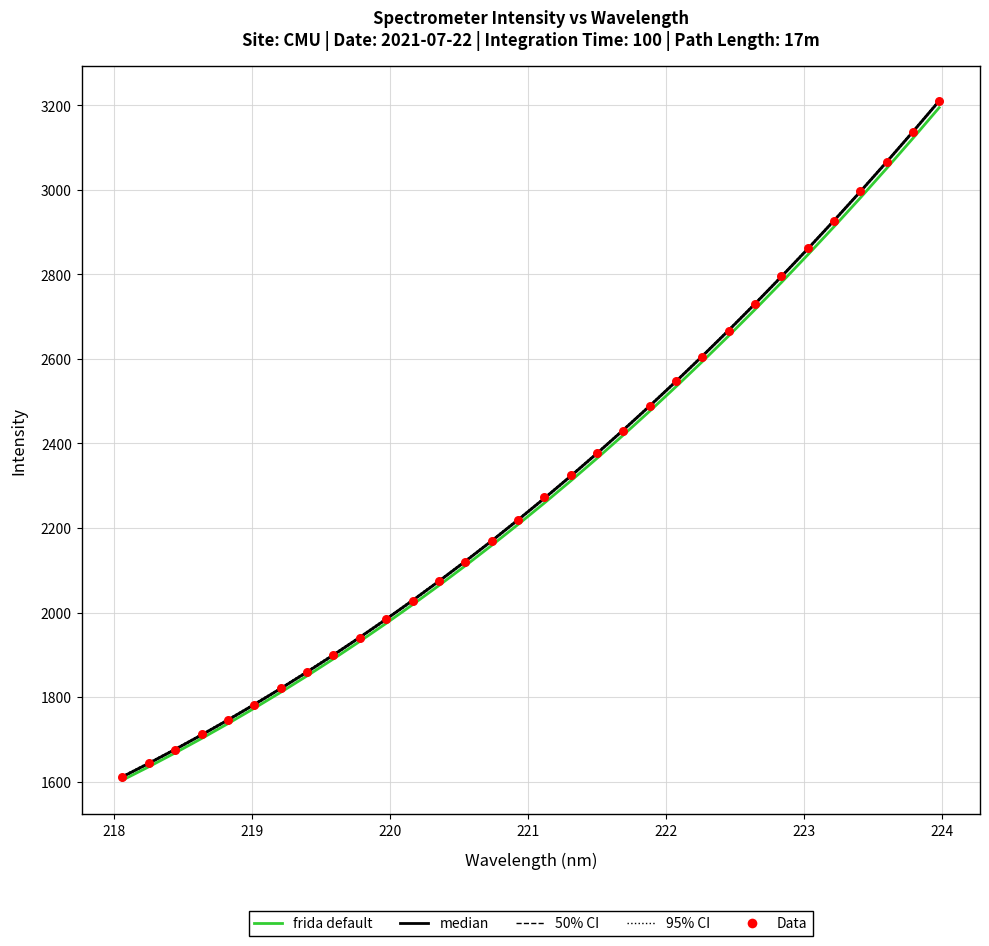

Which series contains the highest Y value?

median